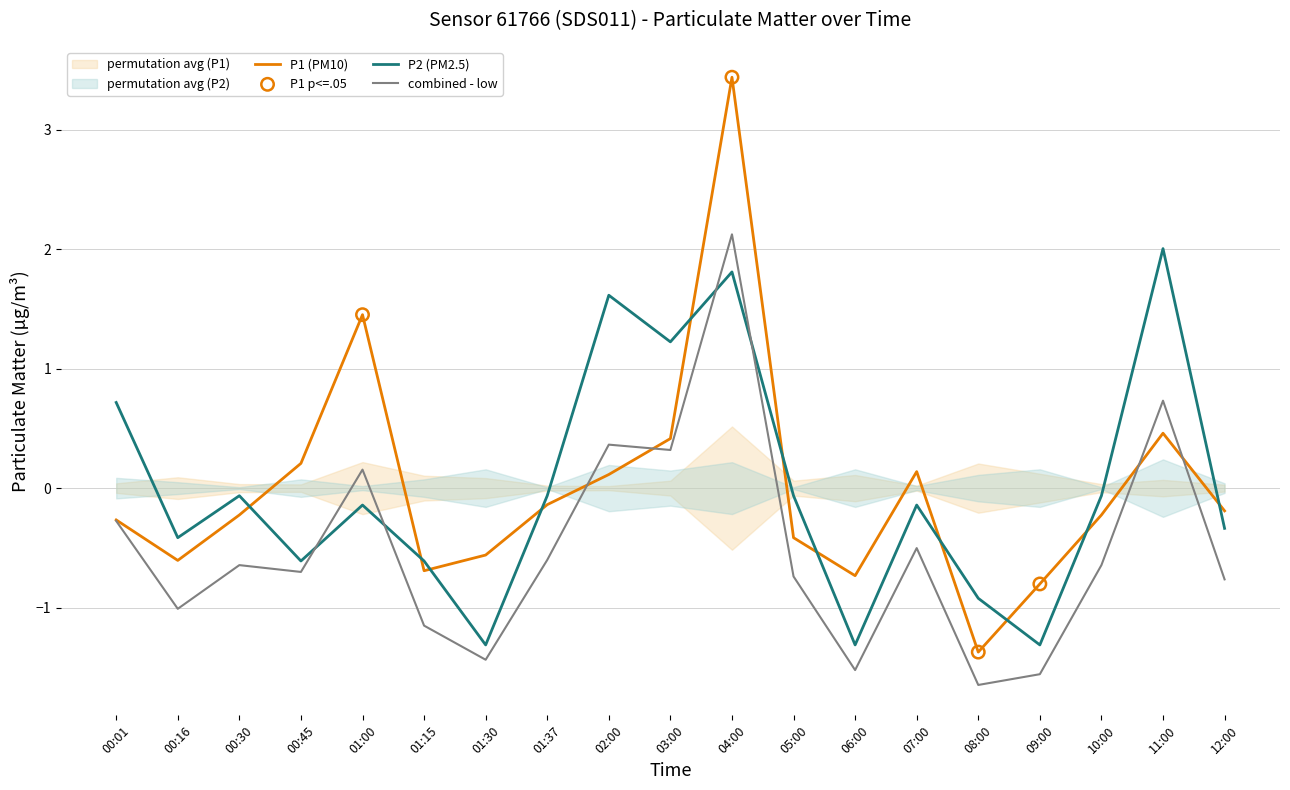

Is the value of P2 at 12:00 greater than the value of P1 at 02:00?

No